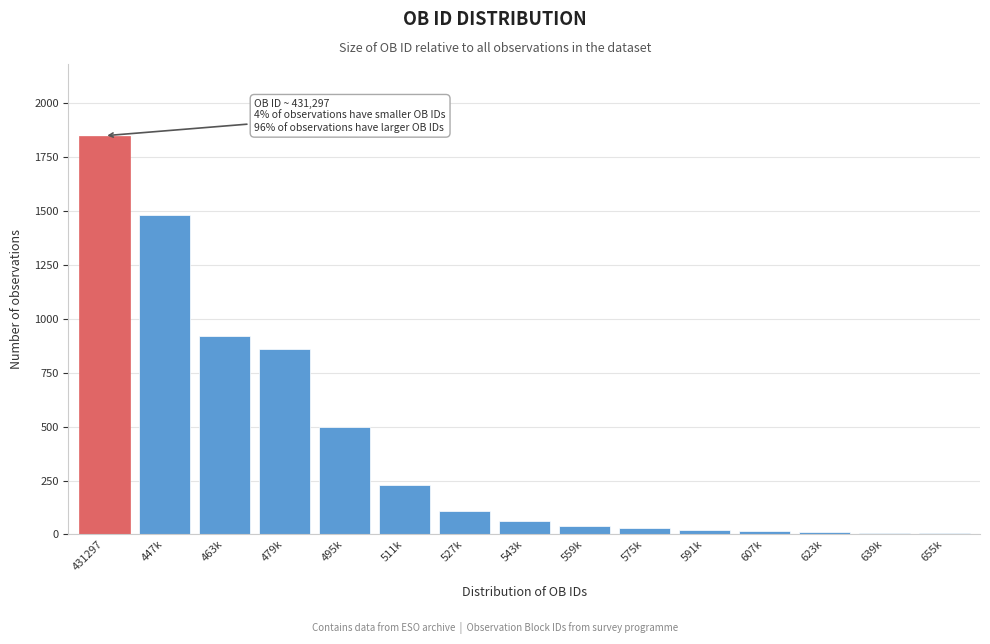

Approximately how many times larger is the value at 463k compared to 479k?

1.1